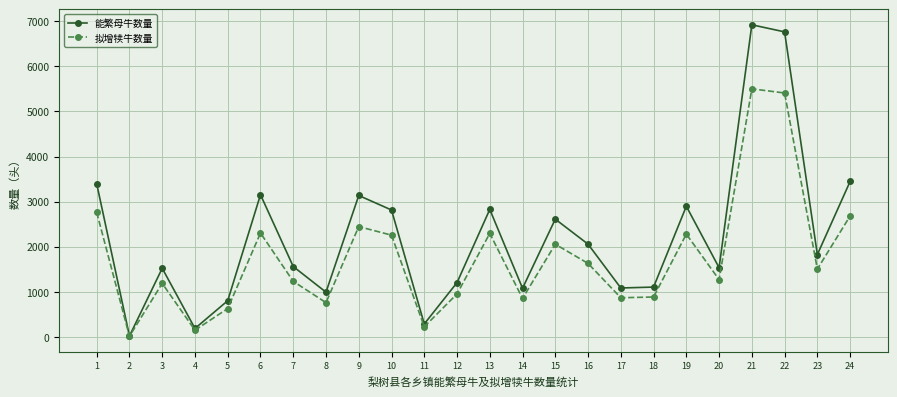

What is the spread (max minus min) of values at 16?

427